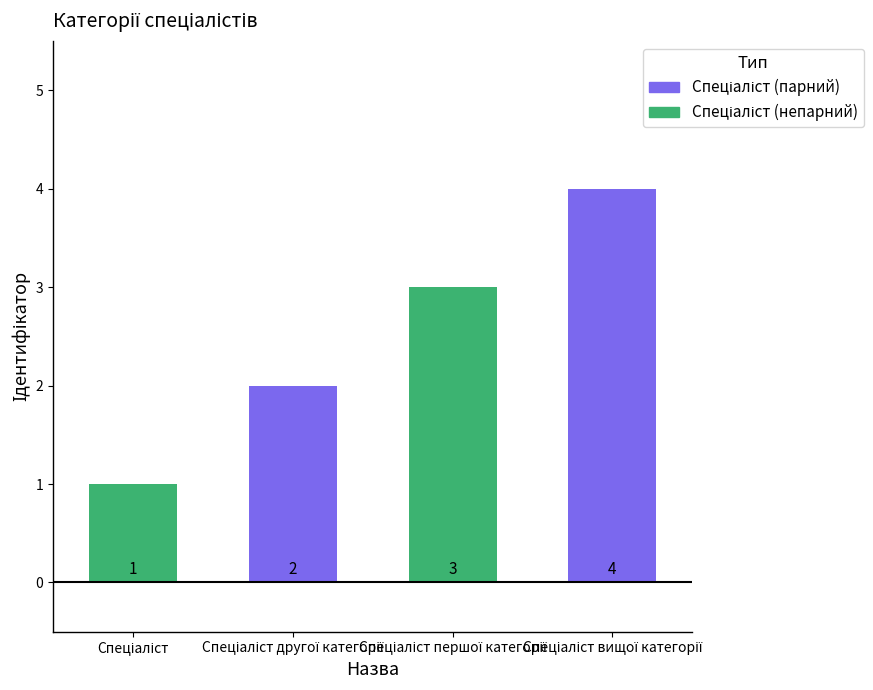

How many values are between 2 and 4?

3